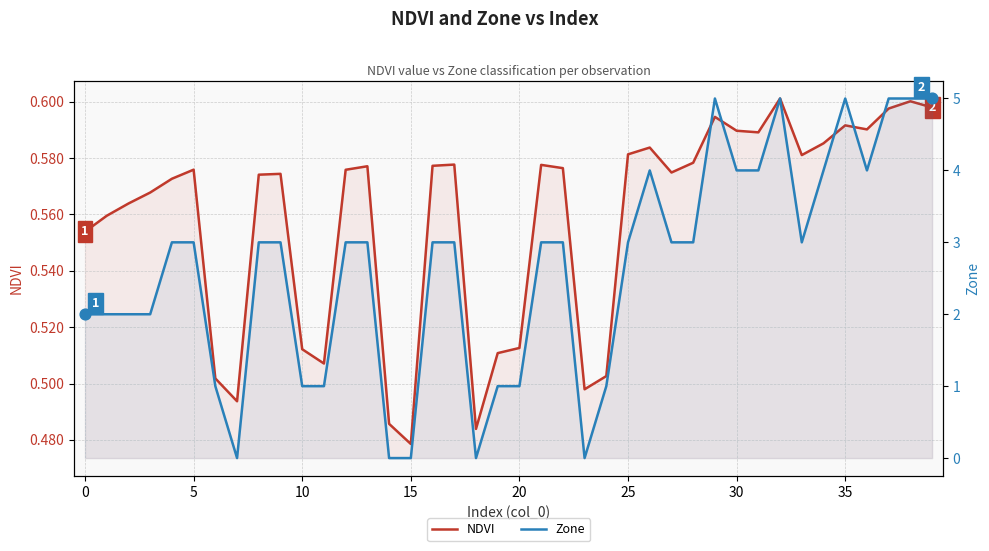

Is the value of Zone at 10 greater than the value of NDVI at 30?

Yes